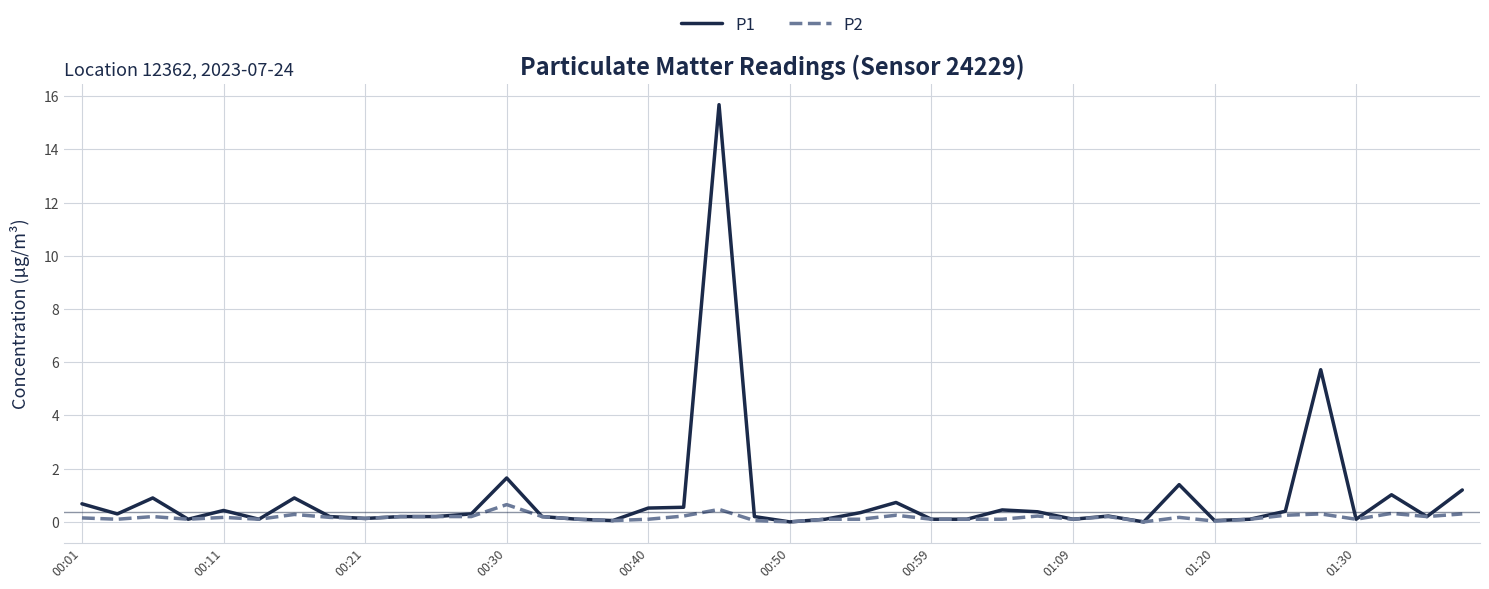

List the series in order of their peak value, highest first.

P1, P2